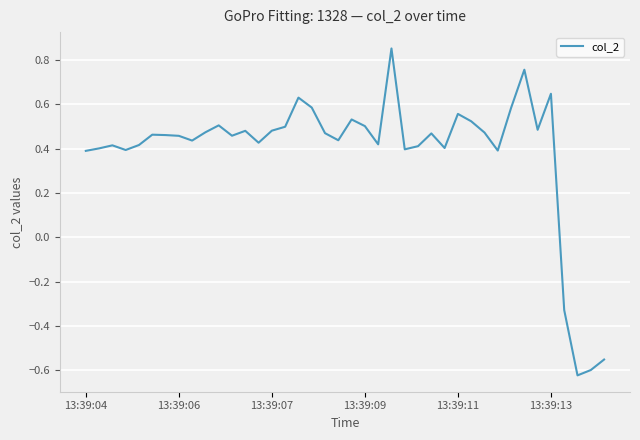

What is the difference between the maximum and minimum values?

1.5